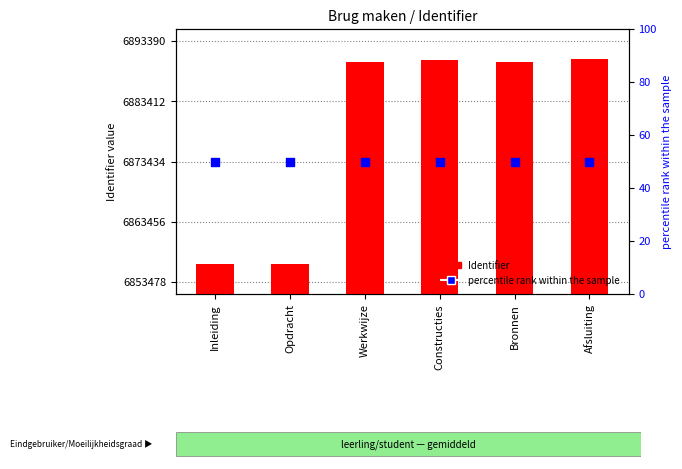

What are all the series names shown in the legend?

Identifier, percentile rank within the sample